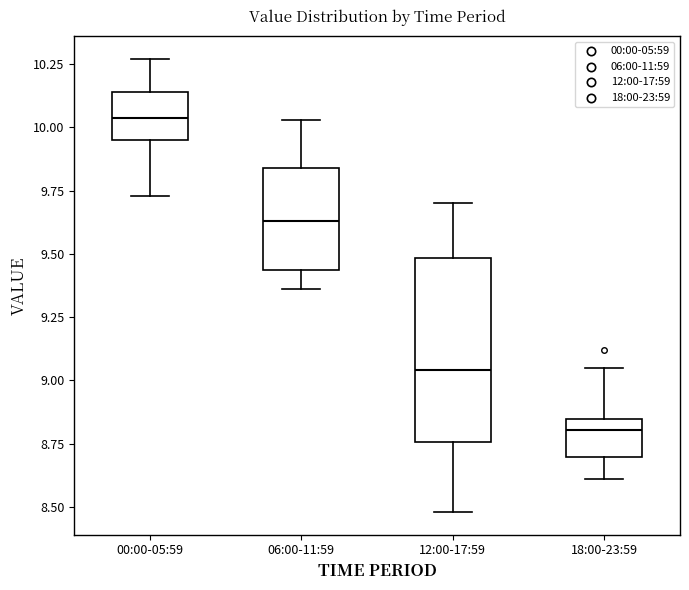

Reading left to right, transcribe this box plot: for each box, give where its median line is, the range the box spans, and where its two whiskers end, as read against the y-axis. The values are not printed on the chart, so give them approximately, as read against the axis.

00:00-05:59: median 10.05, box 9.95 to 10.15, whiskers 9.75 to 10.25
06:00-11:59: median 9.65, box 9.45 to 9.85, whiskers 9.35 to 10.05
12:00-17:59: median 9.05, box 8.75 to 9.50, whiskers 8.50 to 9.70
18:00-23:59: median 8.80, box 8.70 to 8.85, whiskers 8.60 to 9.05